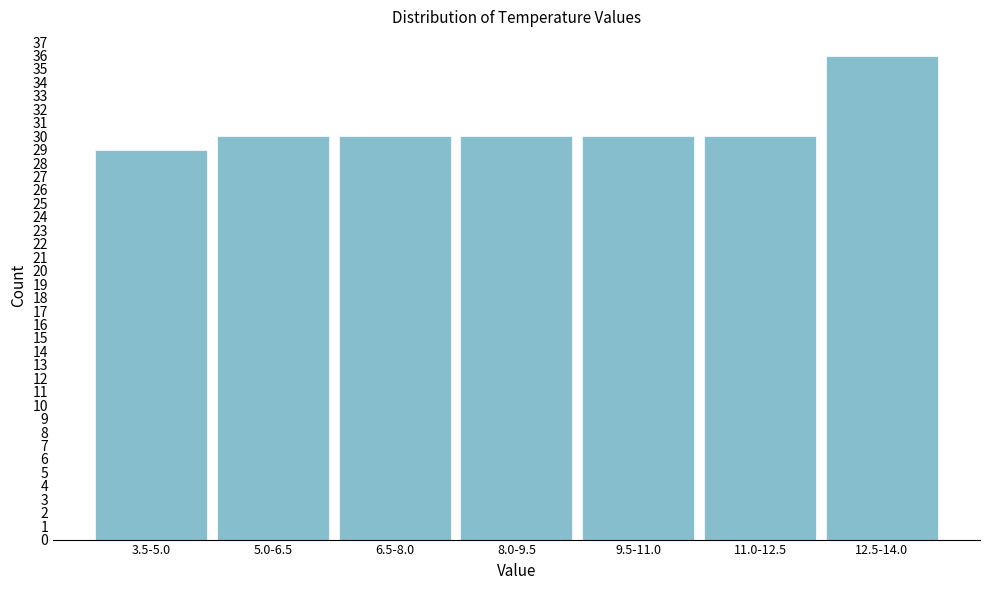

Reading left to right, extract all data points from this chart.

3.5-5.0=29	5.0-6.5=30	6.5-8.0=30	8.0-9.5=30	9.5-11.0=30	11.0-12.5=30	12.5-14.0=36